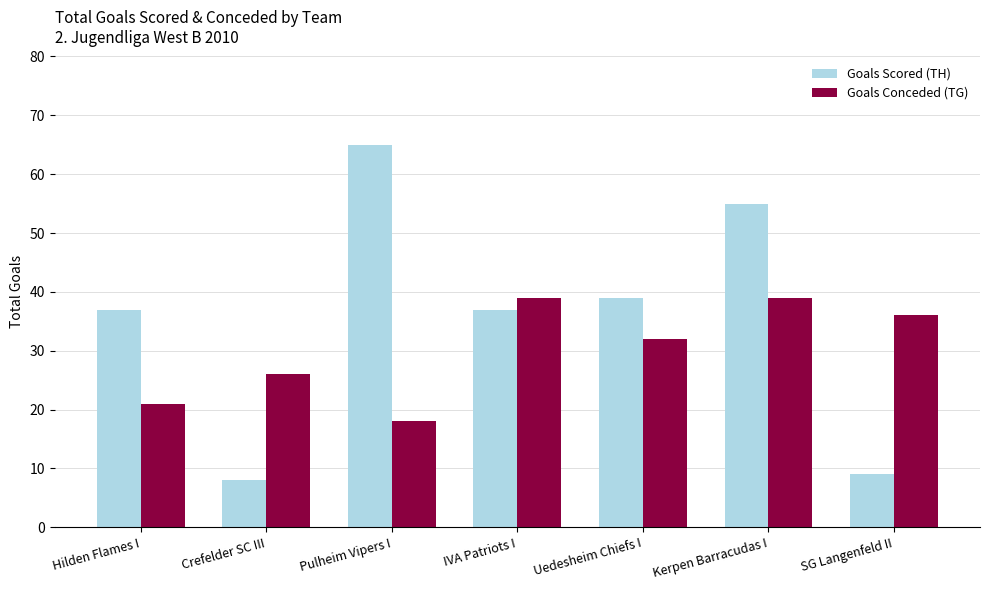

Does the chart contain any negative values?

No